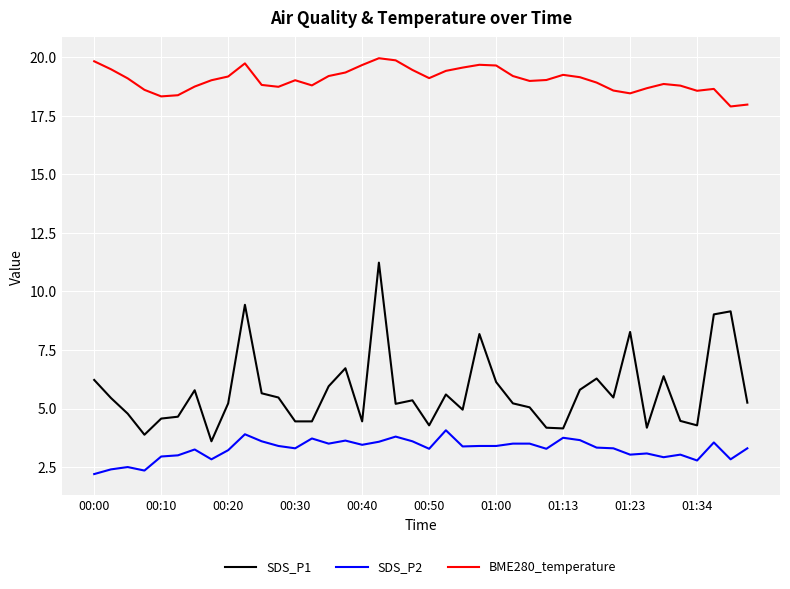

What is the difference between the maximum and minimum values in the SDS_P1 series?

7.6